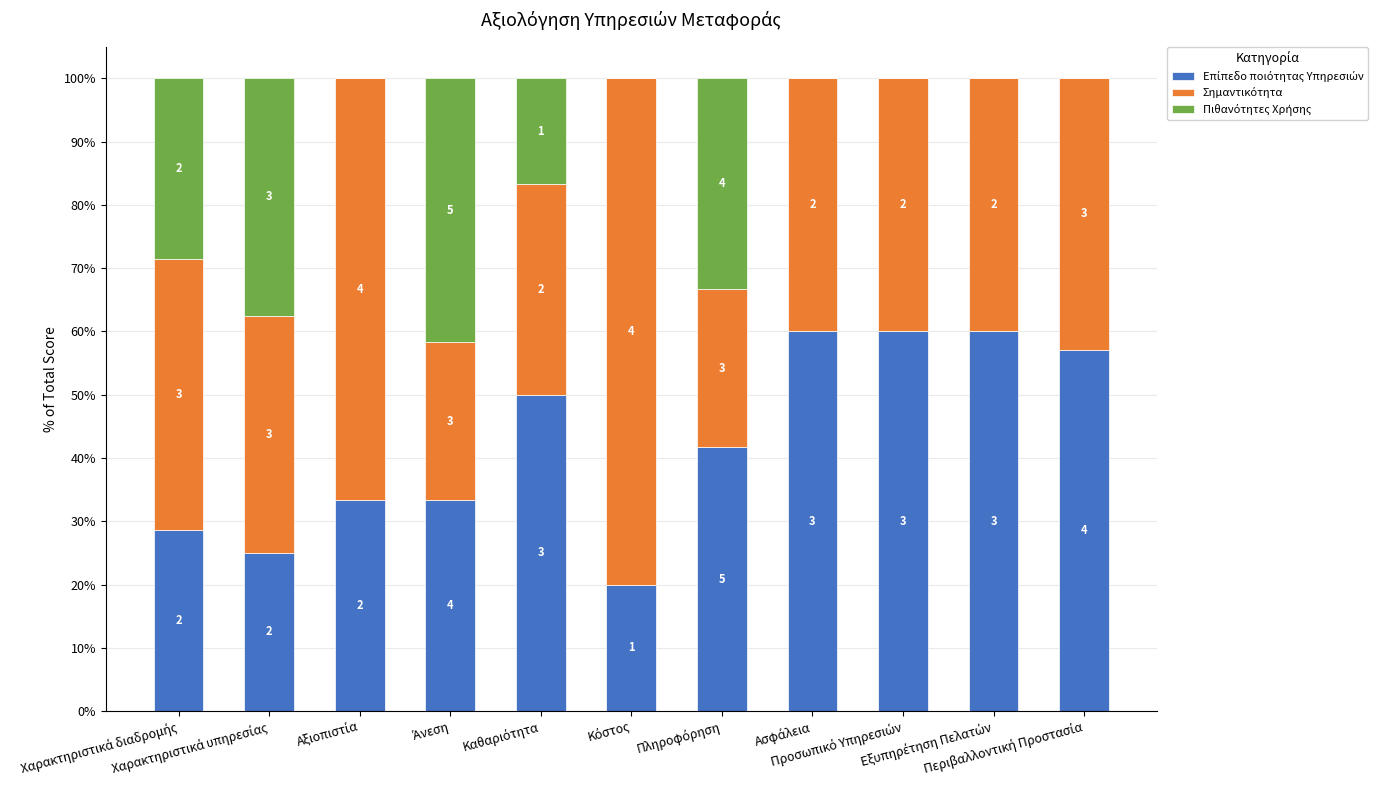

Does the chart contain stacked bars?

Yes